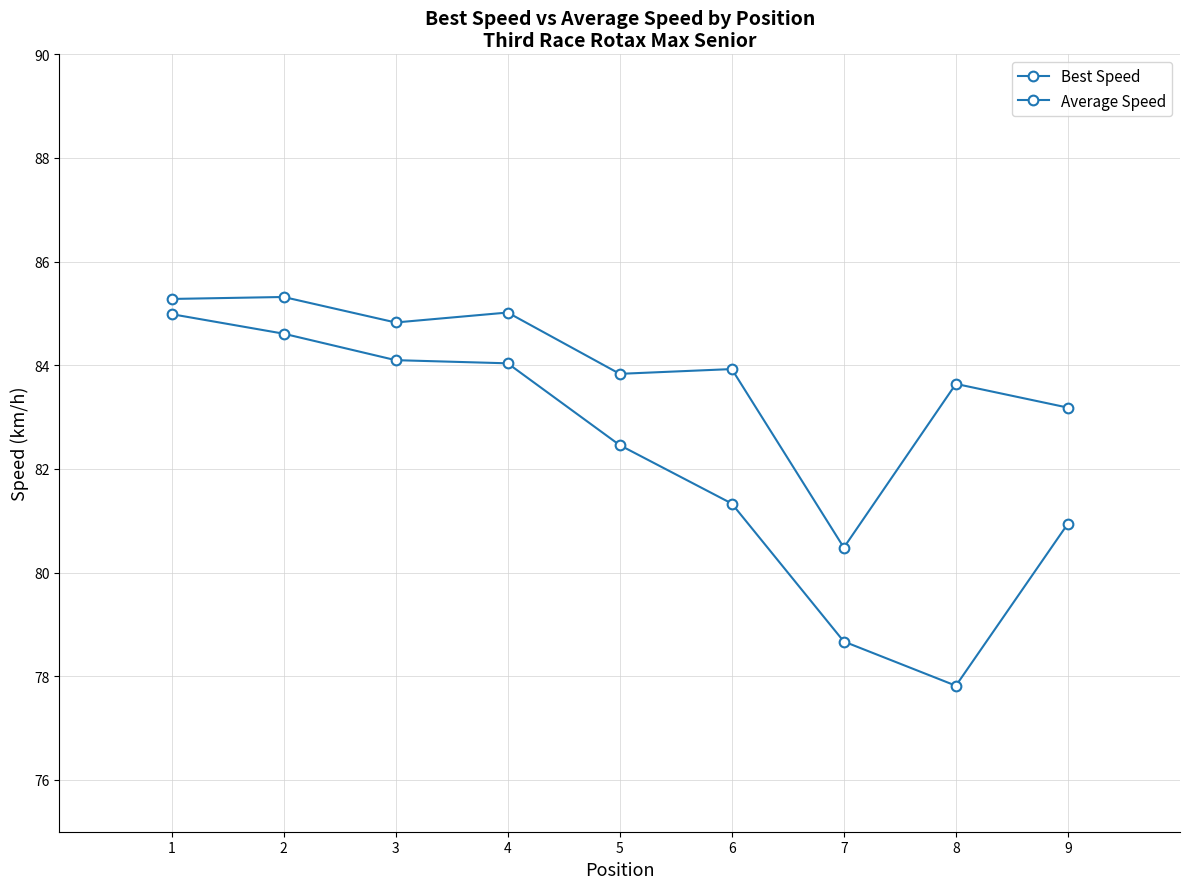

Rank the series by their maximum value, from highest to lowest.

Best Speed, Average Speed